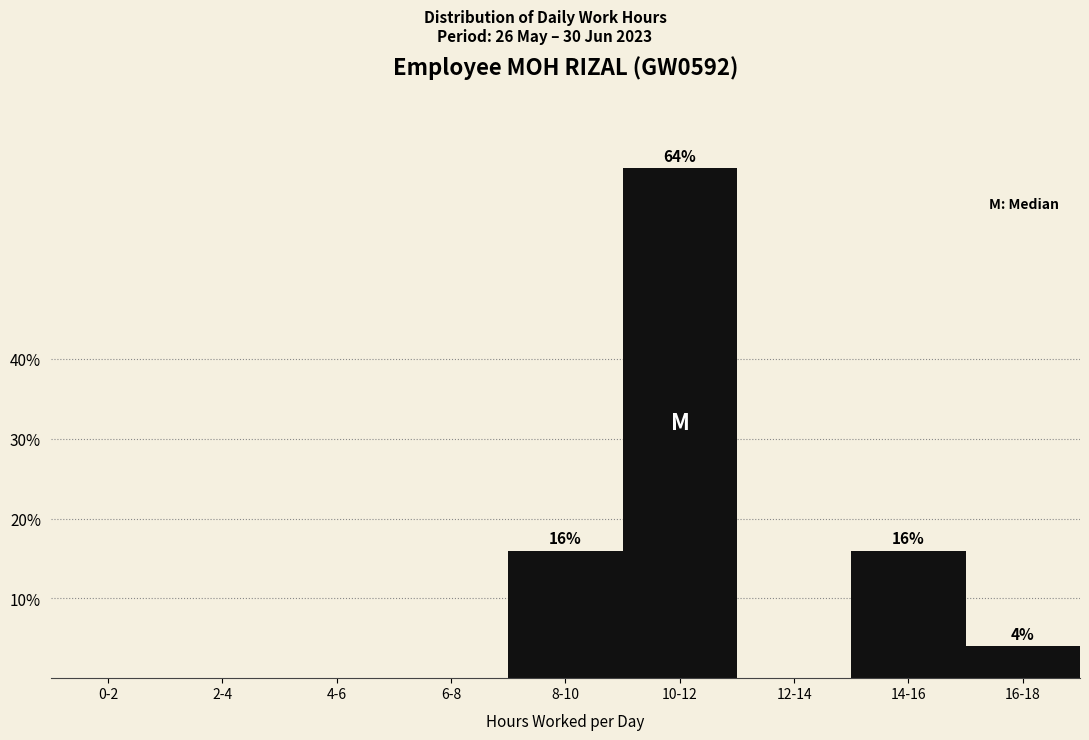

Reading right to left, list all the values displayed in this chart.

16-18=4	14-16=16	12-14=0	10-12=64	8-10=16	6-8=0	4-6=0	2-4=0	0-2=0